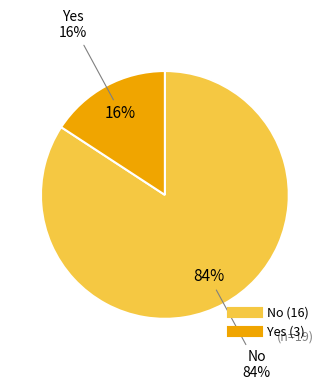

Between Yes and No, which is larger?

No